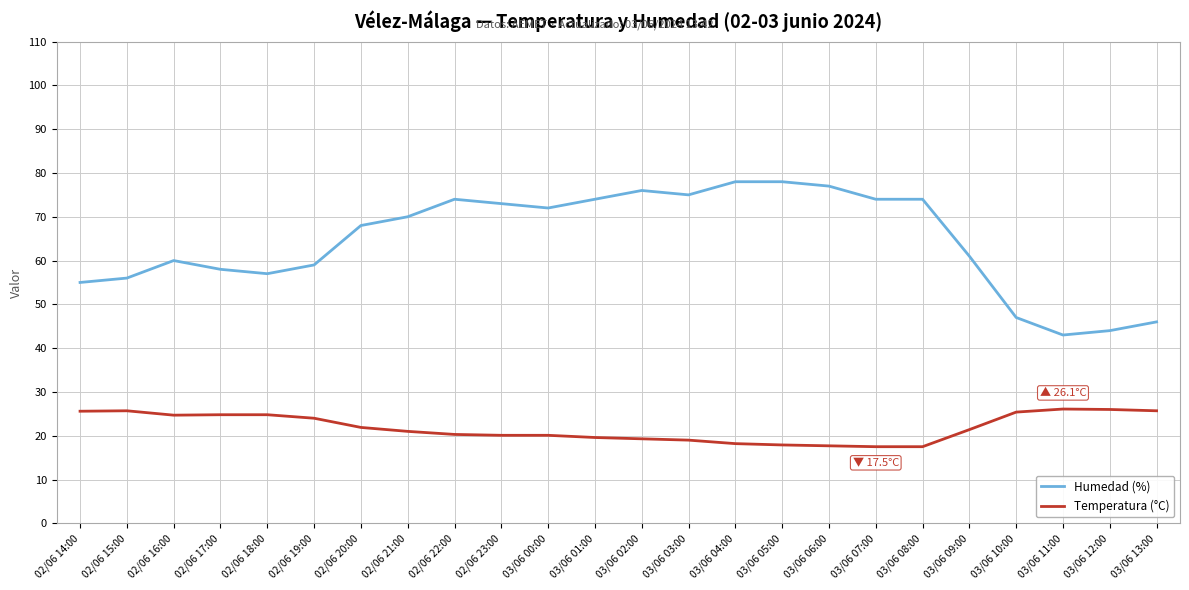

Is it true that Temperatura (°C) equals 38.2 at 03/06 10:00?

False